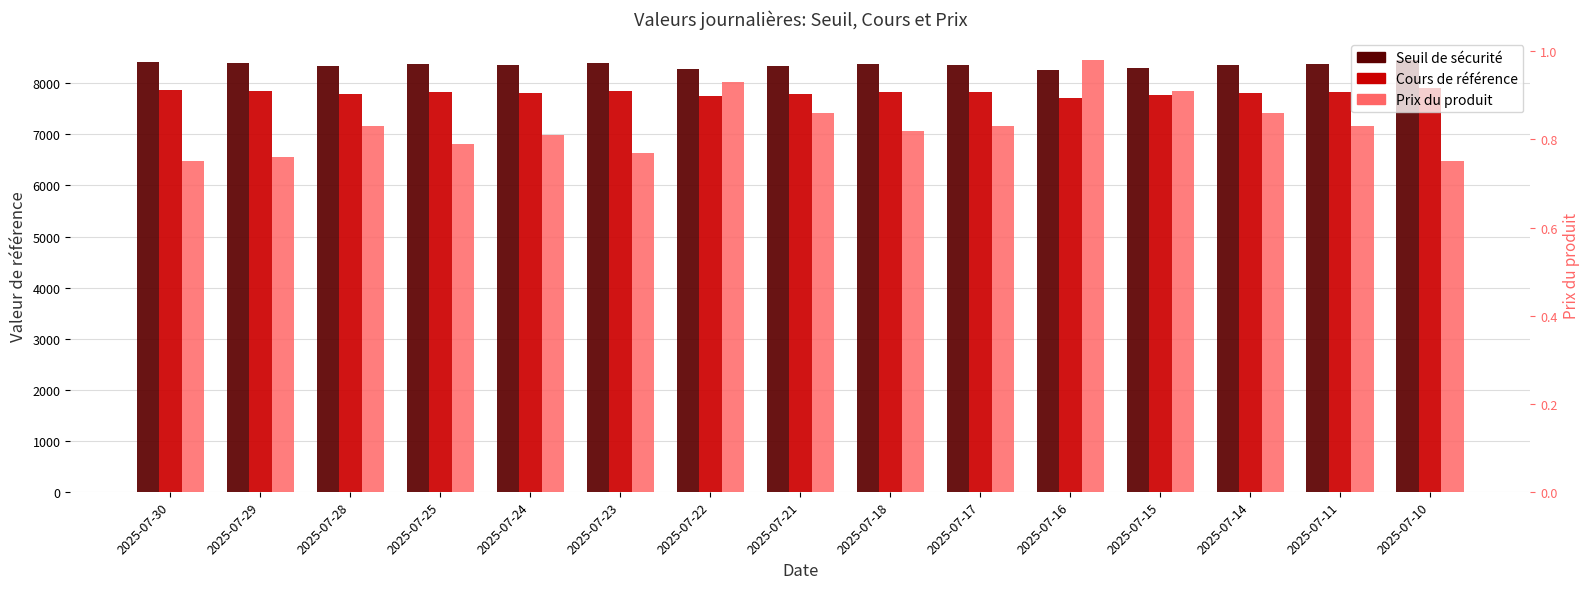

Reading left to right, extract all data points from this chart.

Seuil de sécurité: 2025-07-30=8412.3	2025-07-29=8407.4	2025-07-28=8346.9	2025-07-25=8383.0	2025-07-24=8365.6	2025-07-23=8397.9	2025-07-22=8286.5	2025-07-21=8344.1	2025-07-18=8370.3	2025-07-17=8369.5	2025-07-16=8262.6	2025-07-15=8309.8	2025-07-14=8354.7	2025-07-11=8377.3	2025-07-10=8455.4
Cours de référence: 2025-07-30=7862.0	2025-07-29=7857.4	2025-07-28=7800.9	2025-07-25=7834.6	2025-07-24=7818.3	2025-07-23=7850.4	2025-07-22=7744.4	2025-07-21=7798.2	2025-07-18=7822.7	2025-07-17=7822.0	2025-07-16=7722.1	2025-07-15=7766.2	2025-07-14=7808.2	2025-07-11=7829.3	2025-07-10=7902.2
Prix du produit: 2025-07-30=0.8	2025-07-29=0.8	2025-07-28=0.8	2025-07-25=0.8	2025-07-24=0.8	2025-07-23=0.8	2025-07-22=0.9	2025-07-21=0.9	2025-07-18=0.8	2025-07-17=0.8	2025-07-16=1.0	2025-07-15=0.9	2025-07-14=0.9	2025-07-11=0.8	2025-07-10=0.8